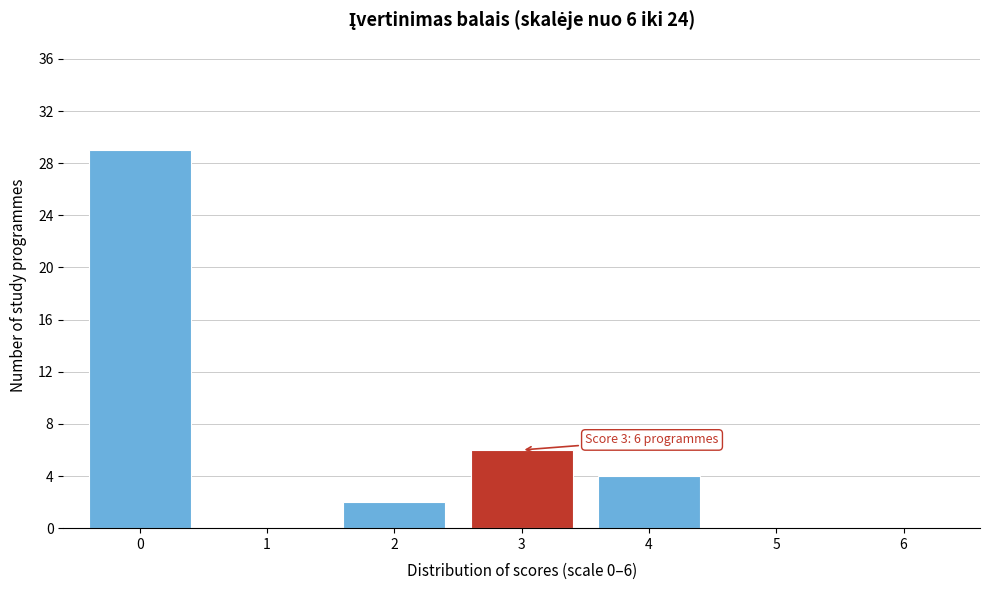

Reading left to right, transcribe all the data shown in this chart.

0=29	1=0	2=2	3=6	4=4	5=0	6=0